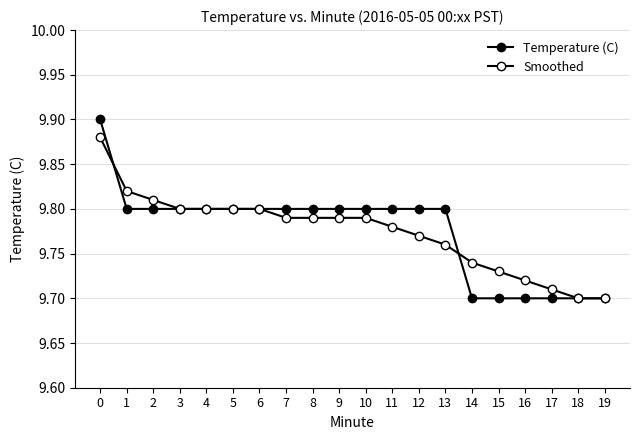

Rank the series by their average value, from lowest to highest.

Smoothed, Temperature (C)